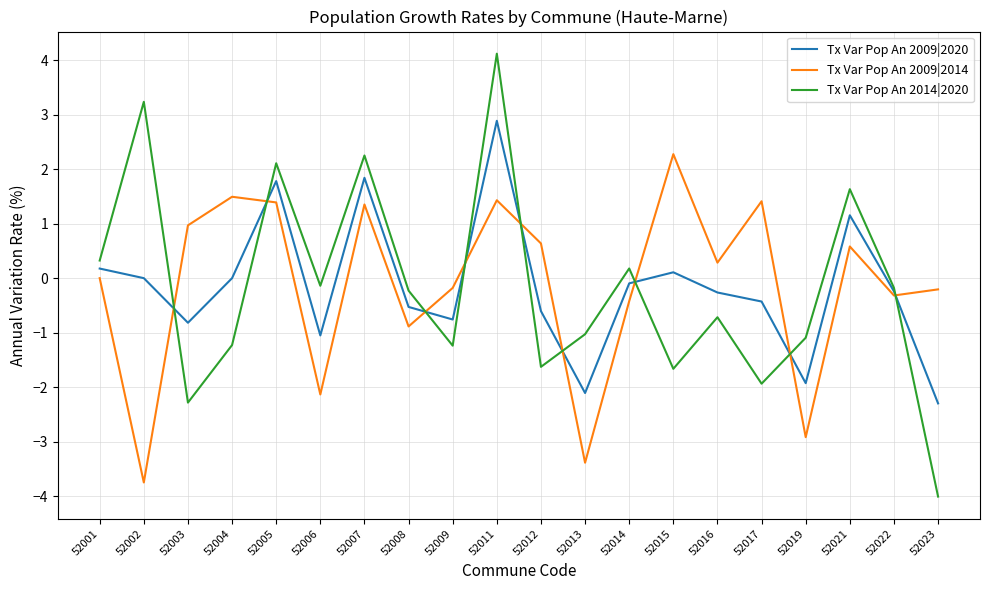

What is the total value across all series at 52012?

-1.6